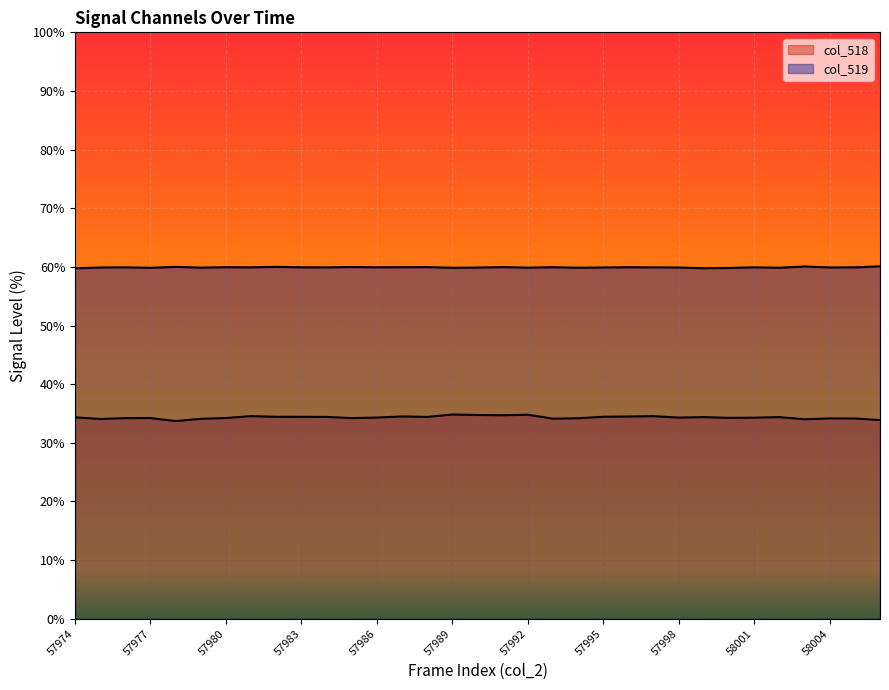

True or false: col_519 and col_518 cross at least once.

False